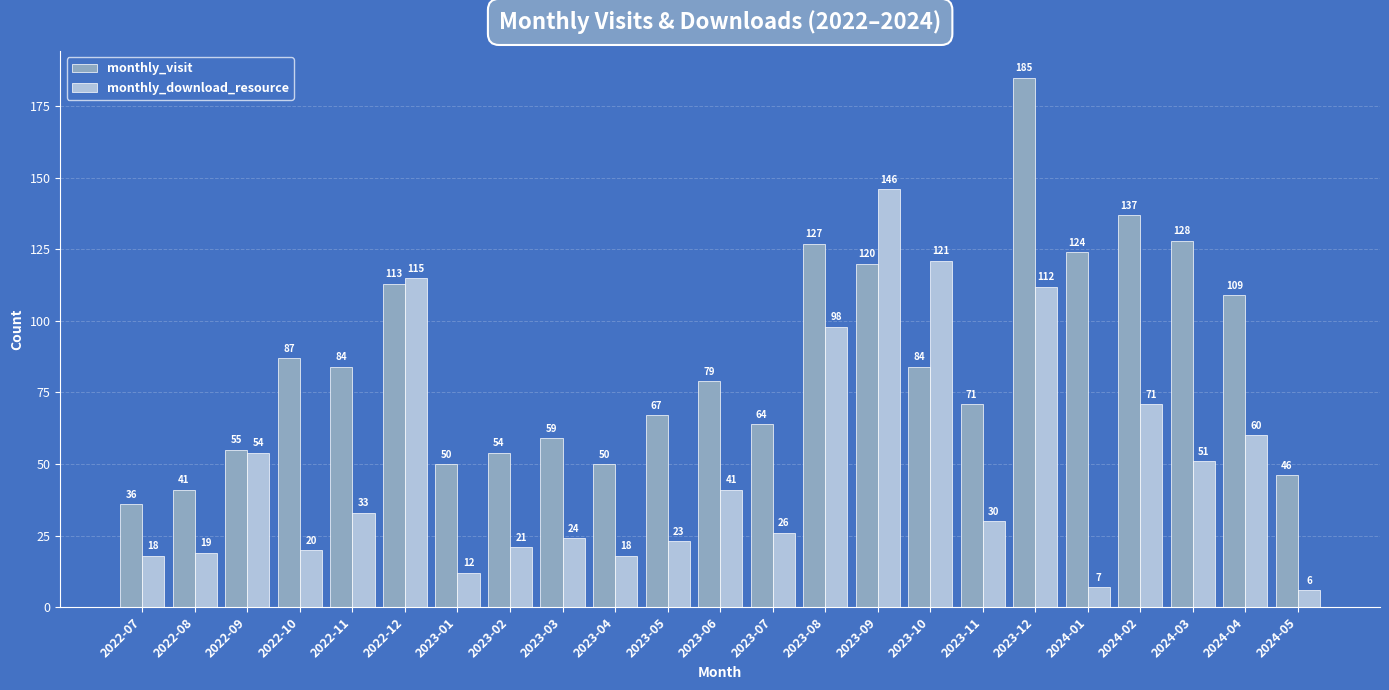

True or false: monthly_download_resource has a value of 20 at 2022-10.

True